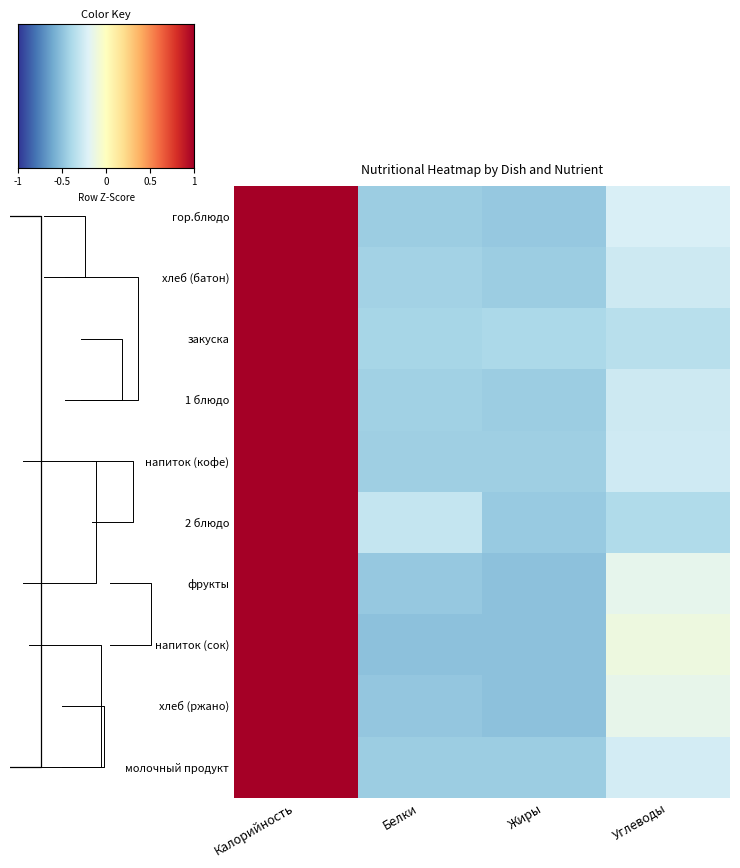

How many data points in хлеб (ржано) are above 0?

1